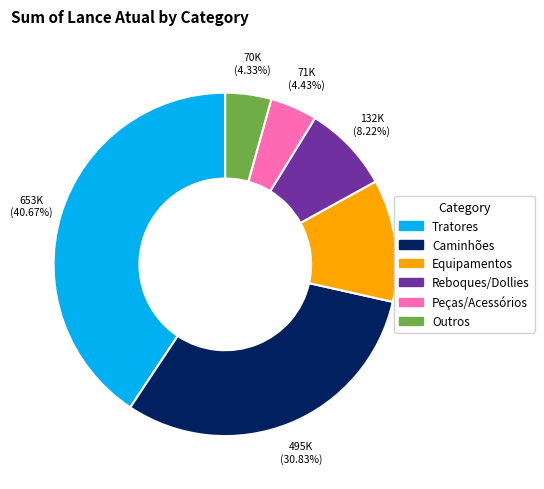

Is there a majority slice in this chart?

No